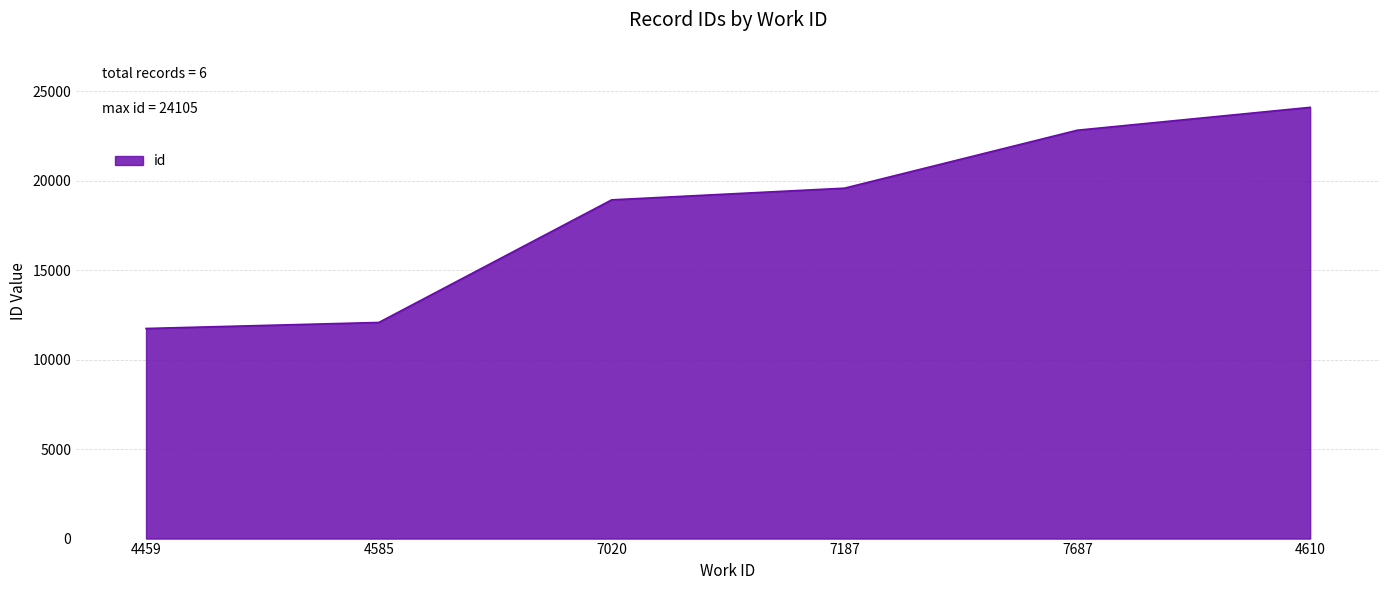

Is it true that the value at 4585 is 12081?

True